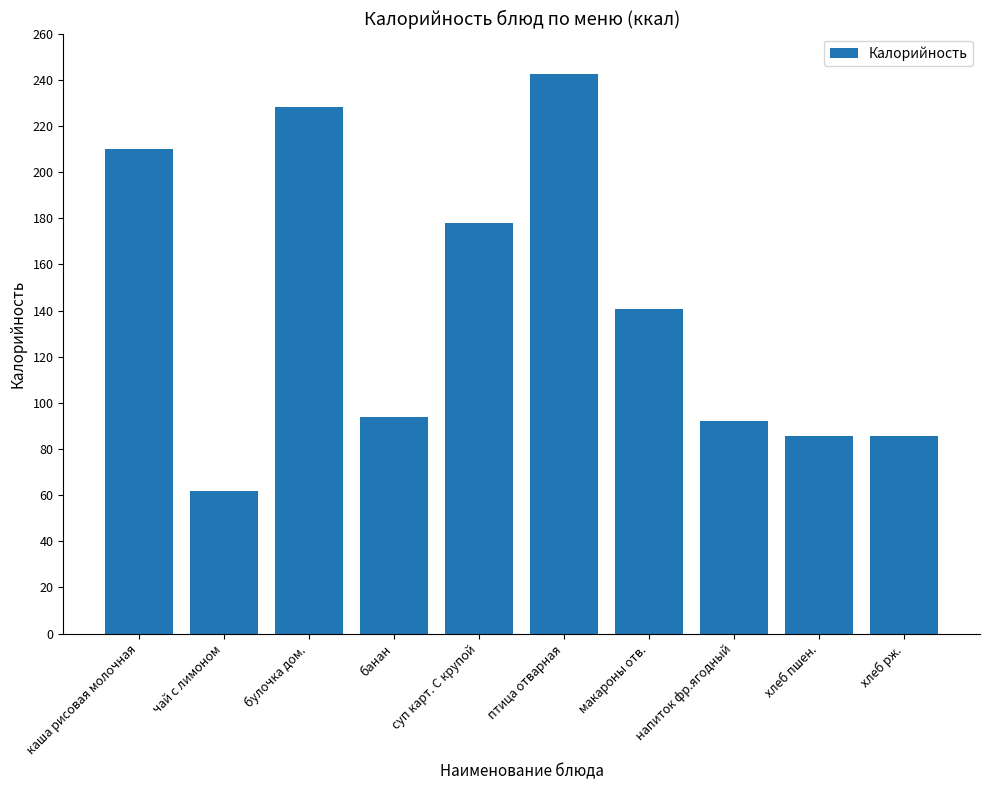

Reading right to left, extract all data points from this chart.

хлеб рж.=85.7	хлеб пшен.=85.7	напиток фр.ягодный=92.0	макароны отв.=140.7	птица отварная=242.7	суп карт. С крупой=178.0	банан=94.0	булочка дом.=228.2	чай с лимоном=61.6	каша рисовая молочная=210.1